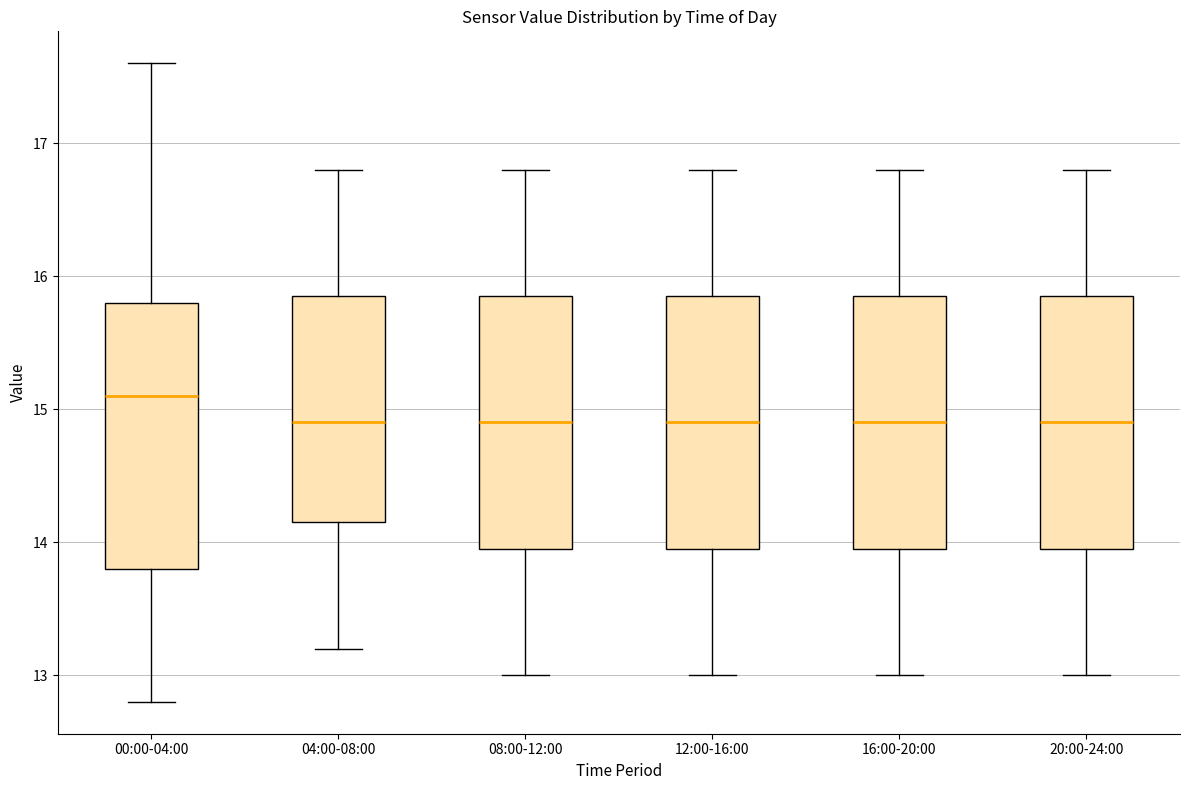

Reading left to right, transcribe this box plot: for each box, give where its median line is, the range the box spans, and where its two whiskers end, as read against the y-axis. The values are not printed on the chart, so give them approximately, as read against the axis.

00:00-04:00: median 15.1, box 13.8 to 15.8, whiskers 12.8 to 17.6
04:00-08:00: median 14.9, box 14.2 to 15.9, whiskers 13.2 to 16.8
08:00-12:00: median 14.9, box 14.0 to 15.9, whiskers 13.0 to 16.8
12:00-16:00: median 14.9, box 14.0 to 15.9, whiskers 13.0 to 16.8
16:00-20:00: median 14.9, box 14.0 to 15.9, whiskers 13.0 to 16.8
20:00-24:00: median 14.9, box 14.0 to 15.9, whiskers 13.0 to 16.8